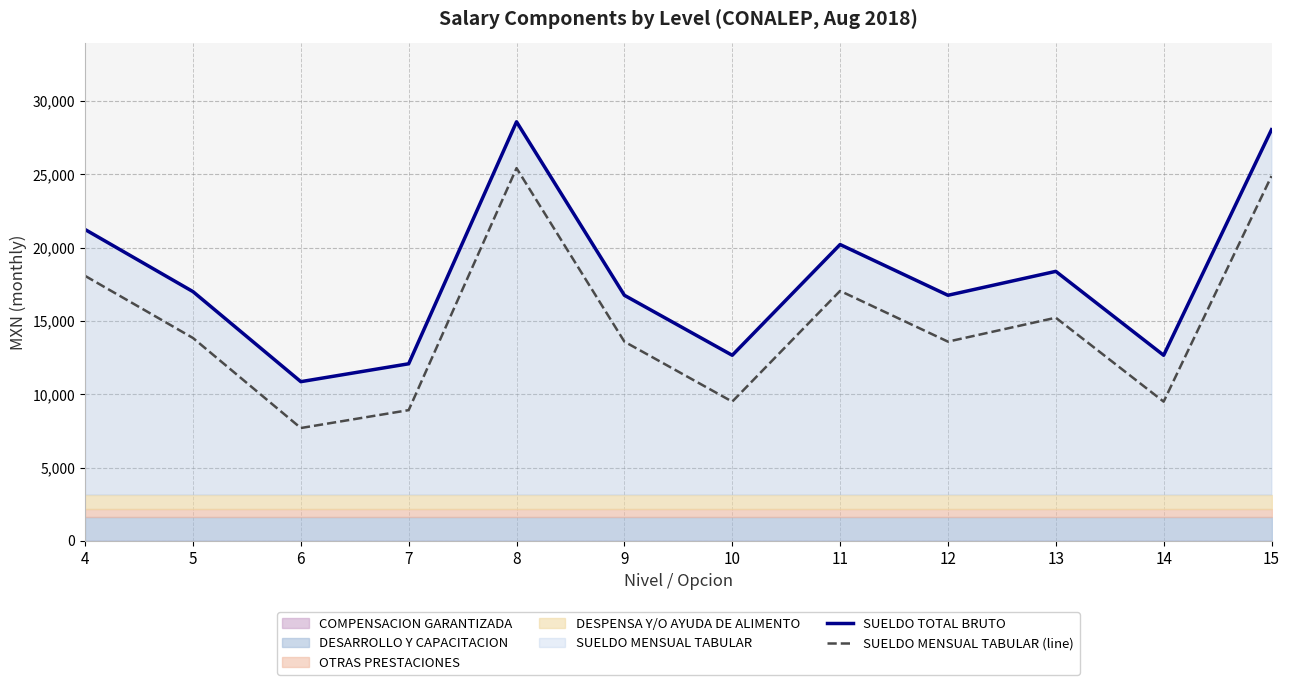

Rank the series by their average value, from lowest to highest.

SUELDO MENSUAL TABULAR (line), SUELDO TOTAL BRUTO